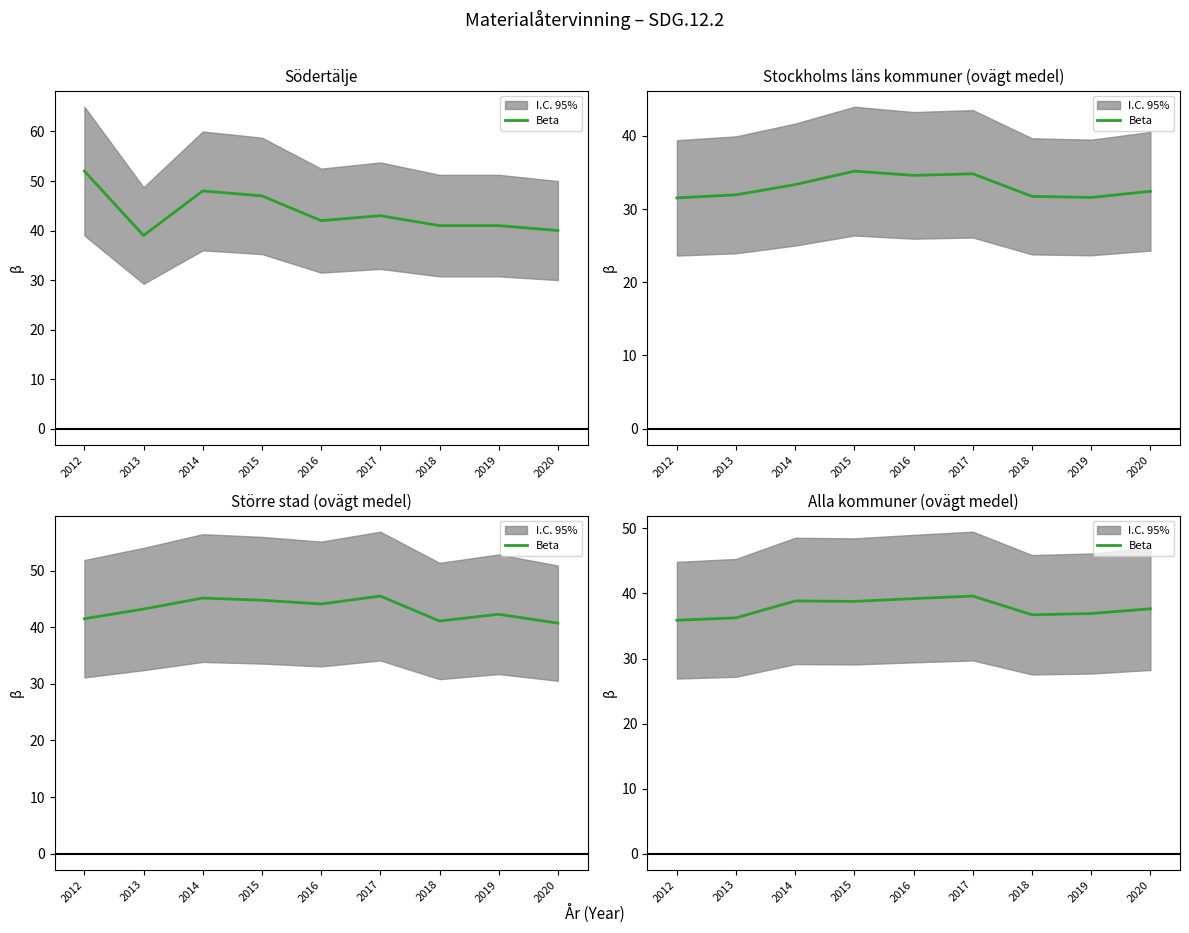

How many values exceed 37?

5